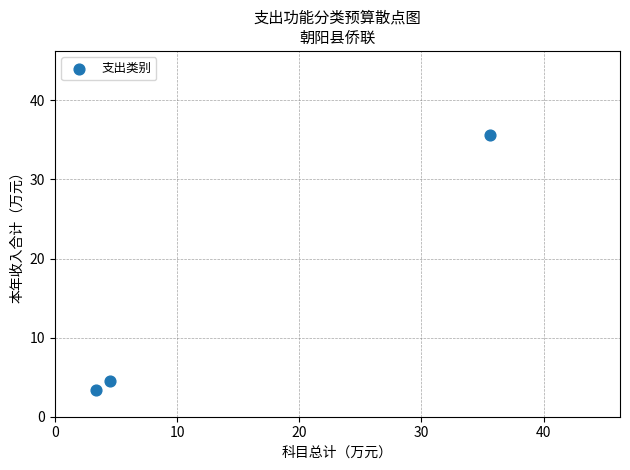

What is the average Y value?

14.5